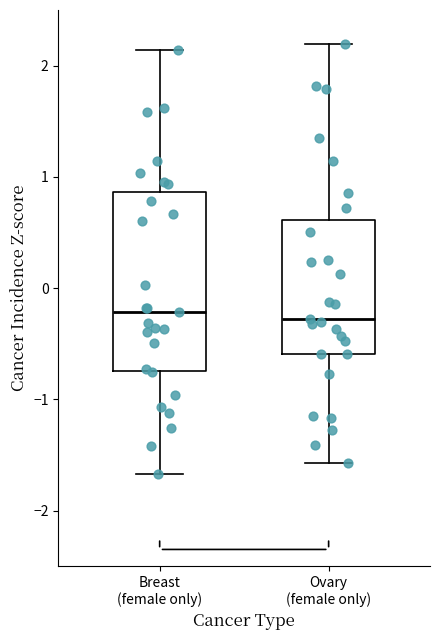

Reading left to right, transcribe this box plot: for each box, give where its median line is, the range the box spans, and where its two whiskers end, as read against the y-axis. The values are not printed on the chart, so give them approximately, as read against the axis.

Breast (female only): median -0.2, box -0.7 to 0.9, whiskers -1.7 to 2.1
Ovary (female only): median -0.3, box -0.6 to 0.6, whiskers -1.6 to 2.2